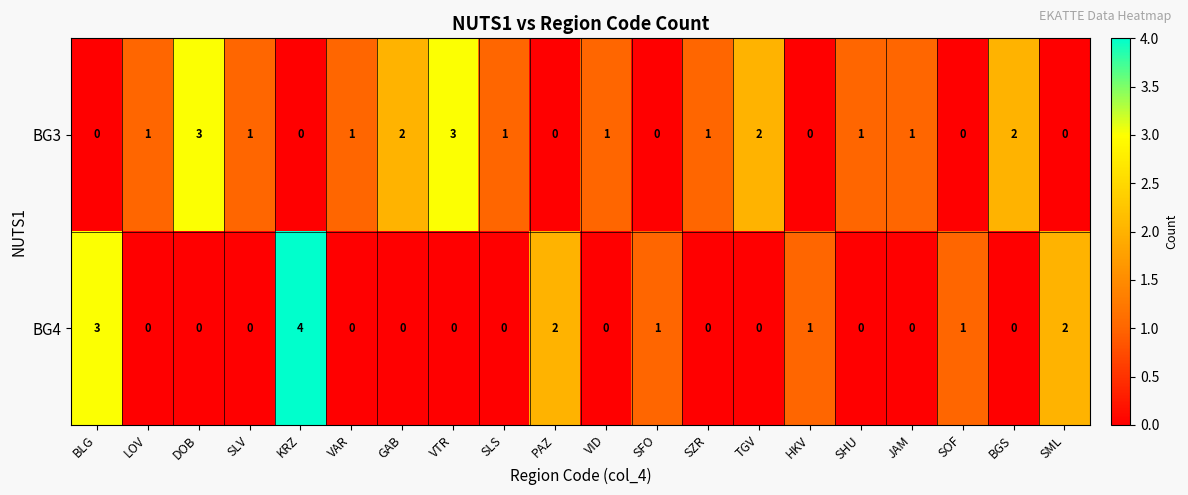

Rank the series by their maximum value, from highest to lowest.

BG4, BG3